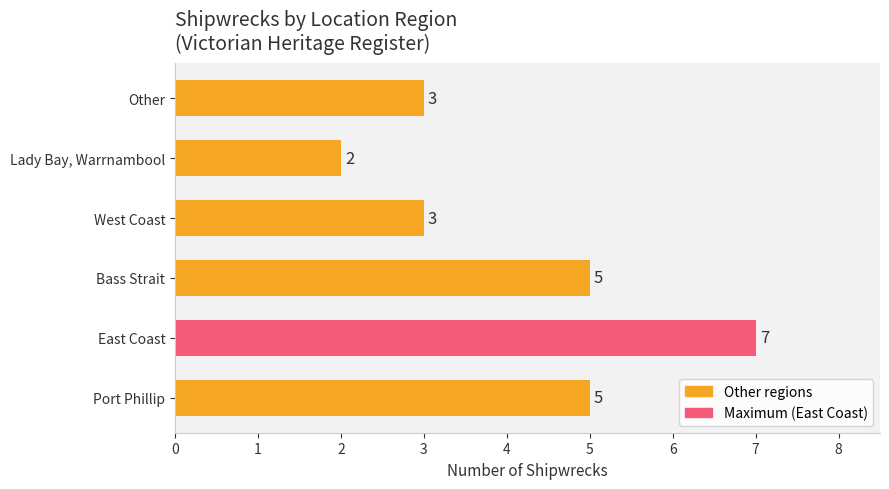

What is the greatest value displayed?

7